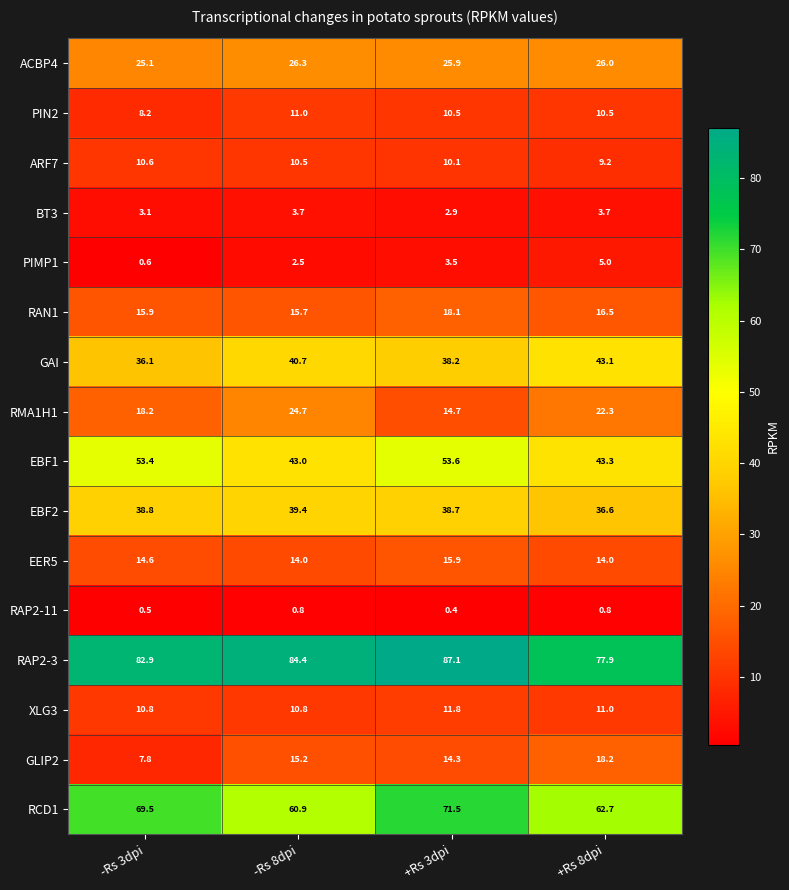

At which label is GLIP2 closest to 13?

+Rs 3dpi